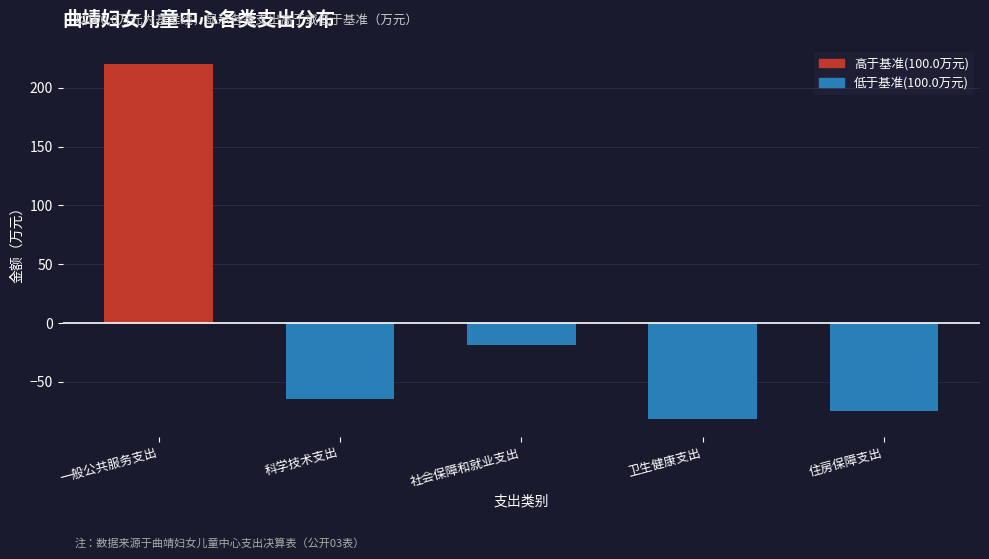

Where is the data nearest to the value 69?

社会保障和就业支出